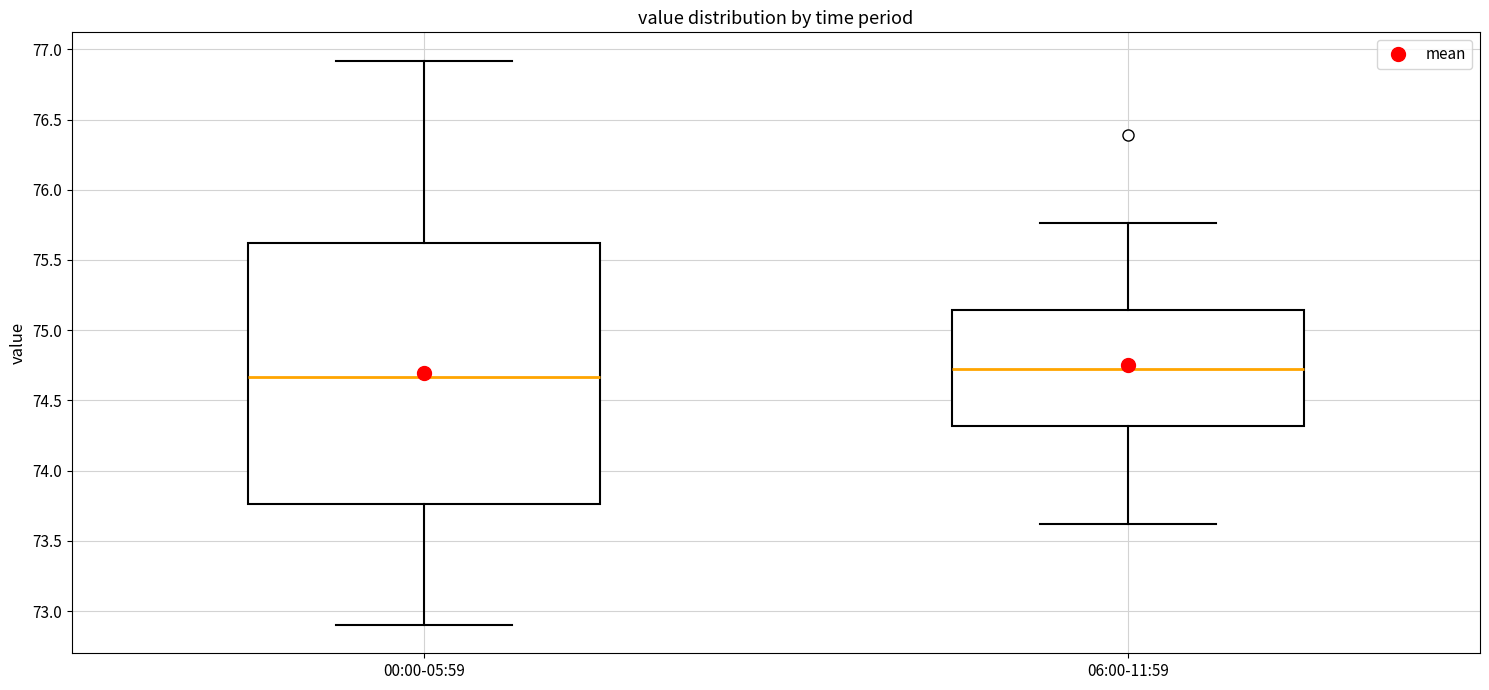

Where is the lower edge of the box for 00:00-05:59 on the y-axis? The values are not printed on the chart, so give them approximately, as read against the axis.

73.75